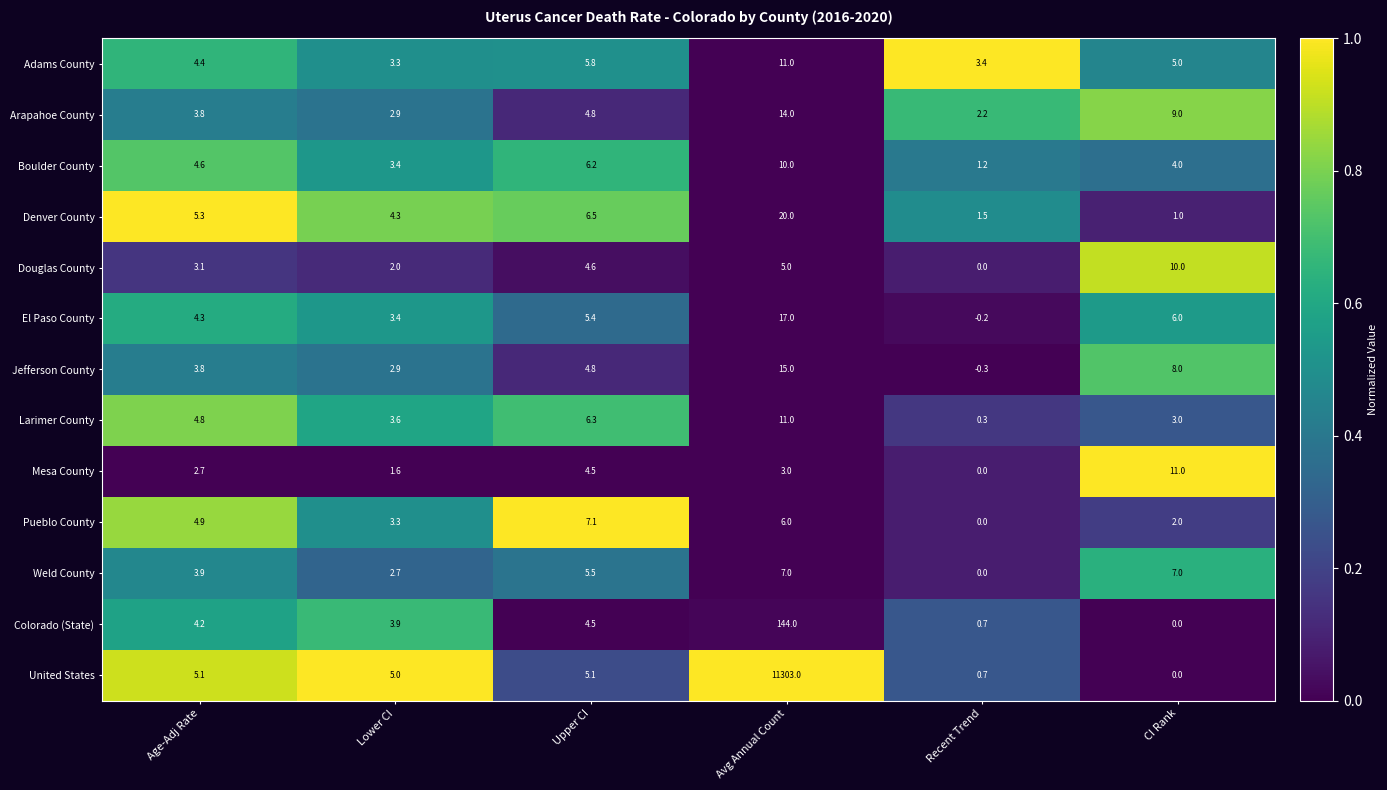

What is the sum of the Colorado (State) values at Avg Annual Count and Age-Adj Rate?

148.2